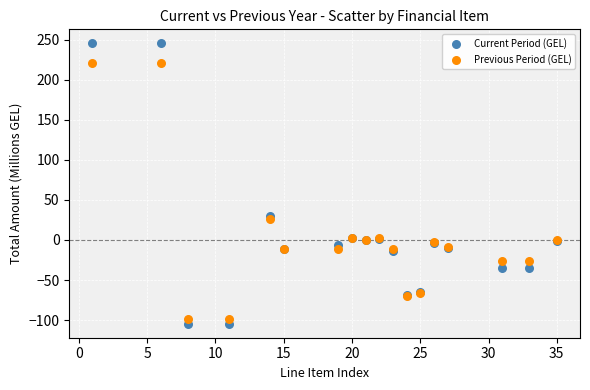

In the Previous Period (GEL) series, what Y value is closest to 61?

25.9